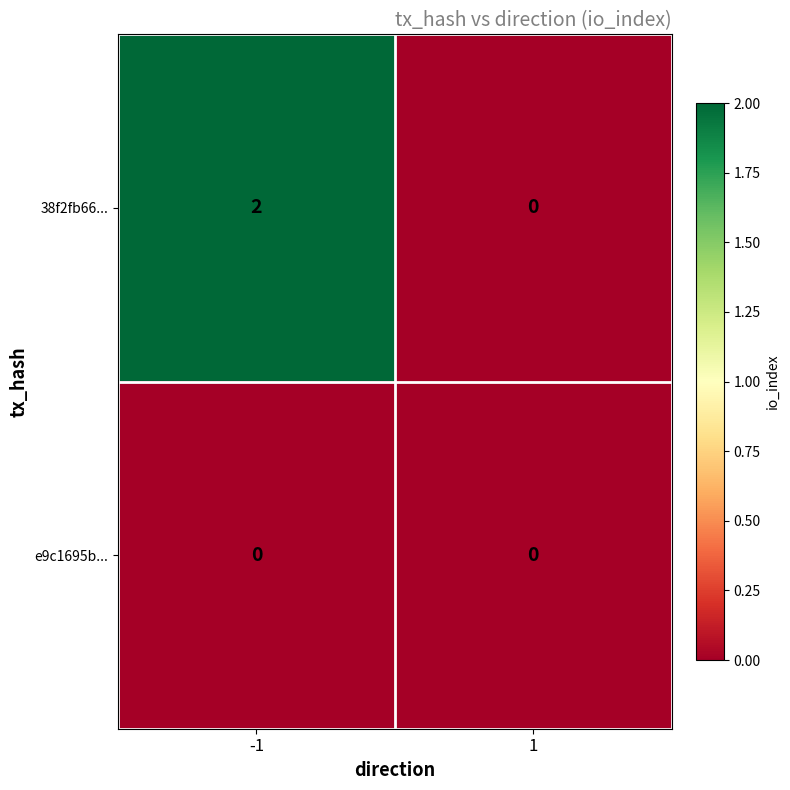

What is the spread (max minus min) of values at -1?

2